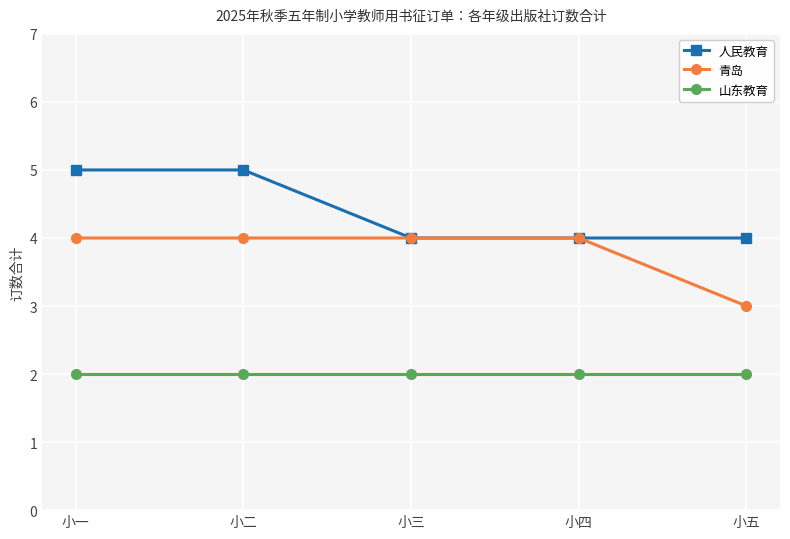

What is the maximum value for 青岛?

4